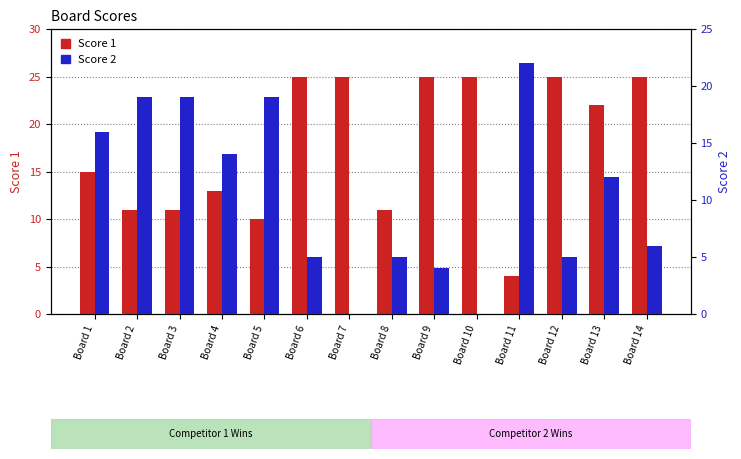

Reading left to right, what are all the values shown in this chart?

Score 1: Board 1=15	Board 2=11	Board 3=11	Board 4=13	Board 5=10	Board 6=25	Board 7=25	Board 8=11	Board 9=25	Board 10=25	Board 11=4	Board 12=25	Board 13=22	Board 14=25
Score 2: Board 1=16	Board 2=19	Board 3=19	Board 4=14	Board 5=19	Board 6=5	Board 7=0	Board 8=5	Board 9=4	Board 10=0	Board 11=22	Board 12=5	Board 13=12	Board 14=6